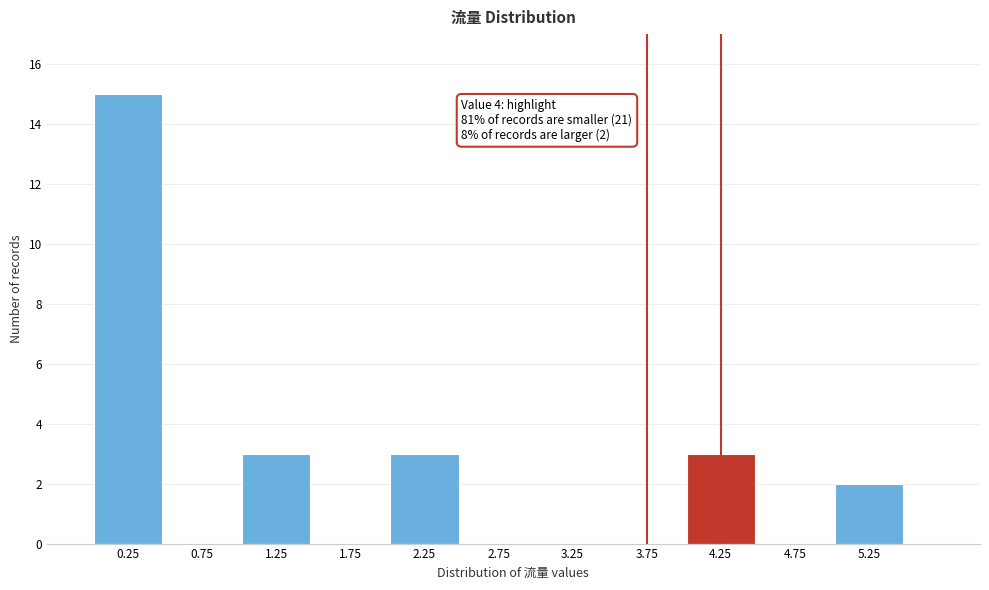

Which range on the x-axis has the tallest bar?

0.0 to 0.5